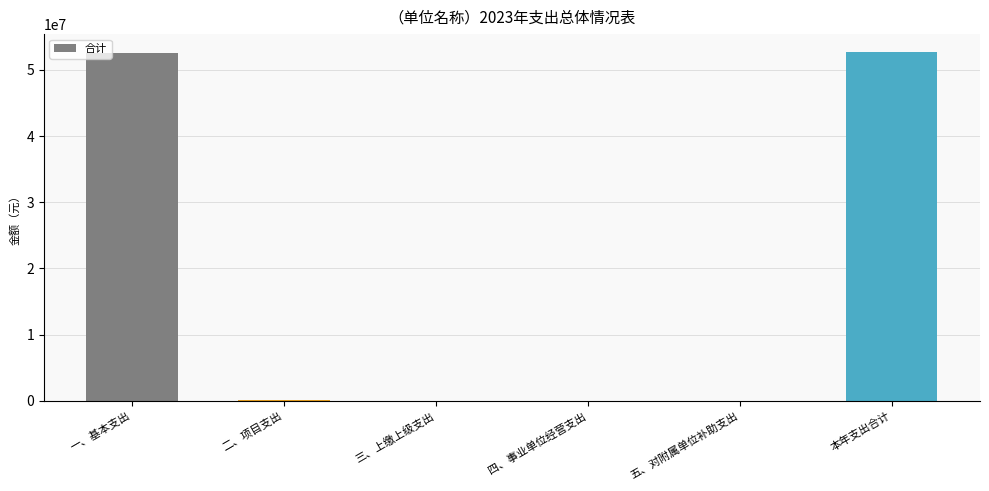

The chart shows a value of 52583912.3 at 一、基本支出. True or false?

True